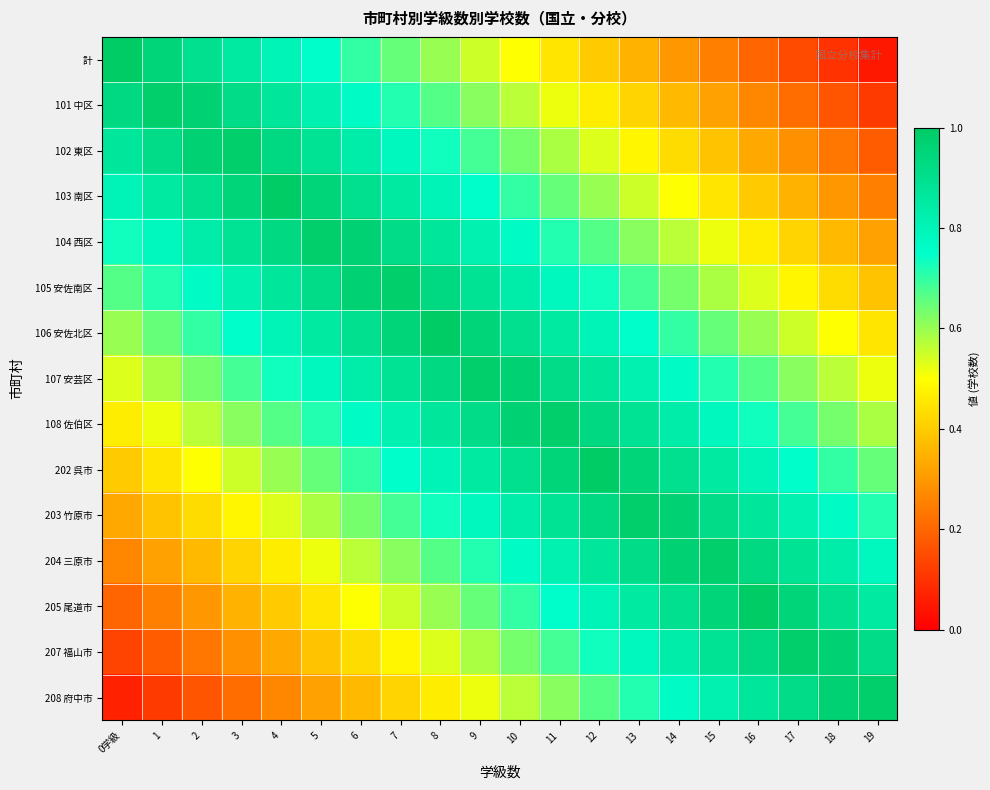

Which series has the largest range (max minus min)?

計